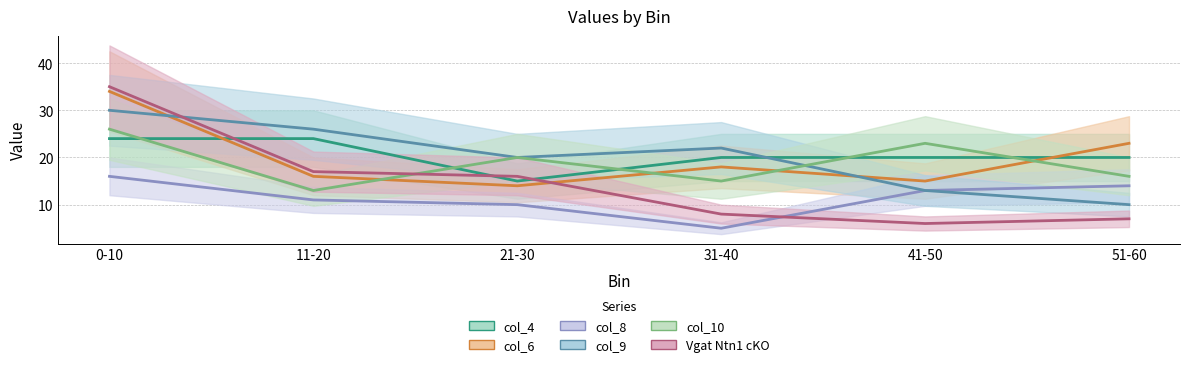

After their last crossing, which series has the higher values: col_6 or col_9?

col_6